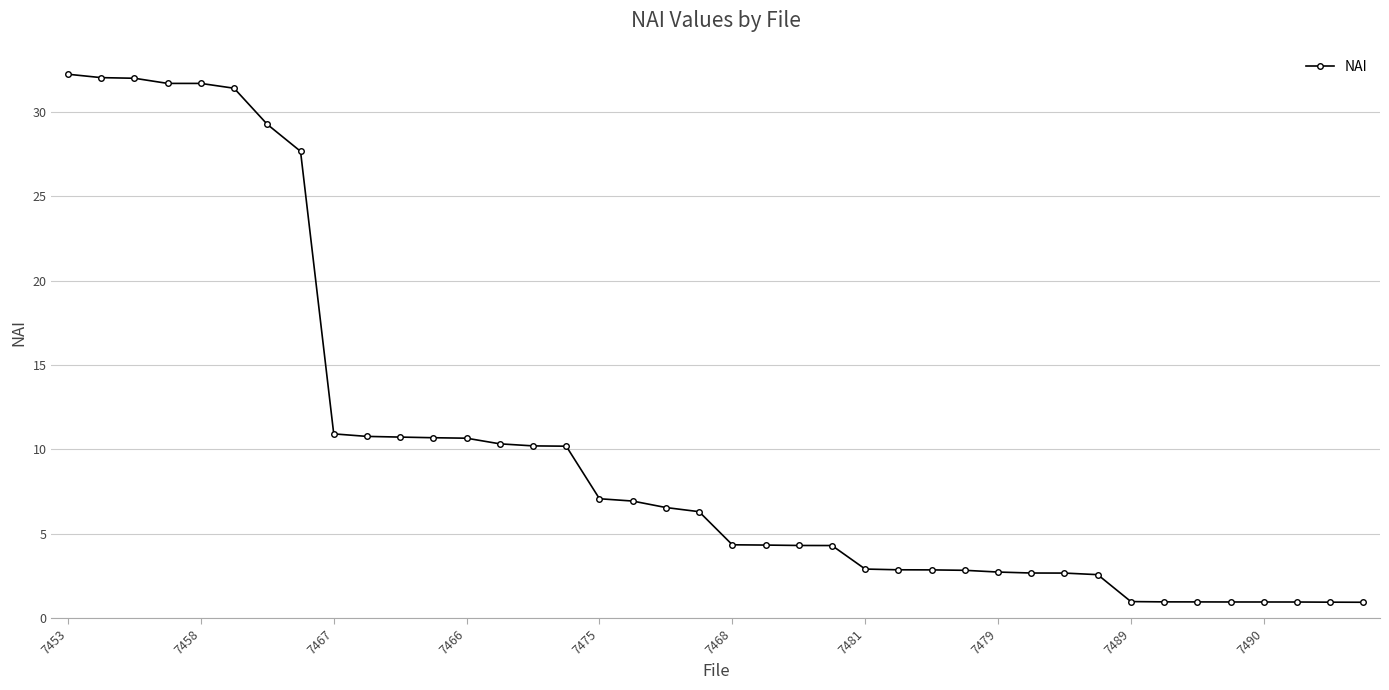

What is the greatest value displayed?

32.2